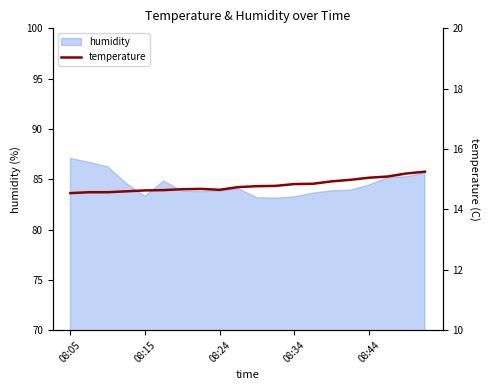

The humidity series shows 142.7 at 08:24. True or false?

False